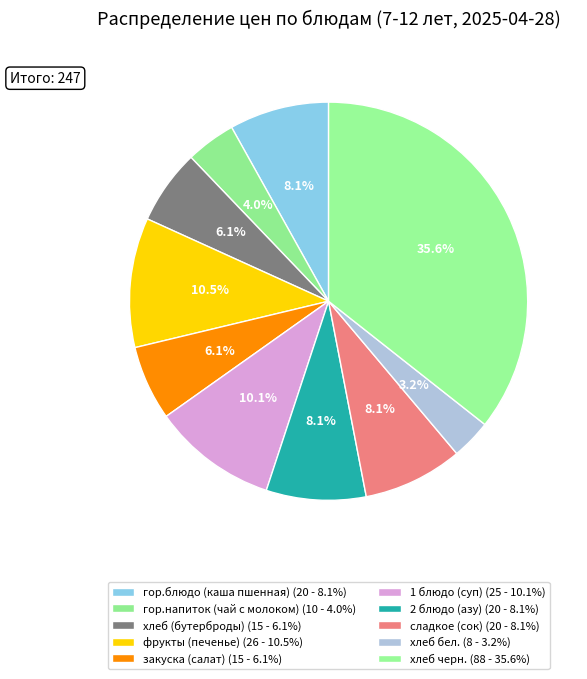

Which slice is the largest?

хлеб черн.